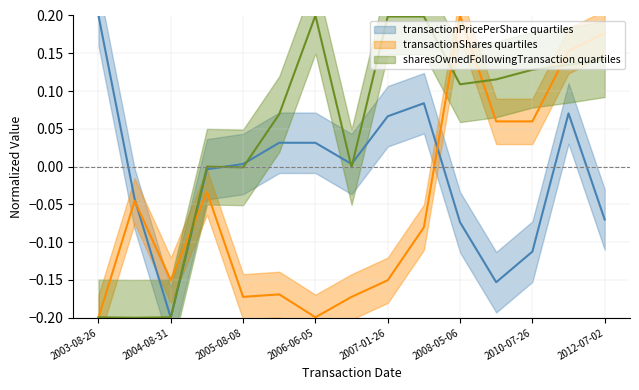

Reading left to right, extract all data points from this chart.

transactionPricePerShare: 0.2	-0.0	-0.2	-0.0	0.0	0.0	0.0	0.0	0.1	0.1	-0.1	-0.2	-0.1	0.1	-0.1
transactionShares: -0.2	-0.0	-0.2	-0.0	-0.2	-0.2	-0.2	-0.2	-0.2	-0.1	0.2	0.1	0.1	0.2	0.2
sharesOwnedFollowingTransaction: -0.2	-0.2	-0.2	-0.0	-0.0	0.1	0.2	-0.0	0.2	0.2	0.1	0.1	0.1	0.1	0.1